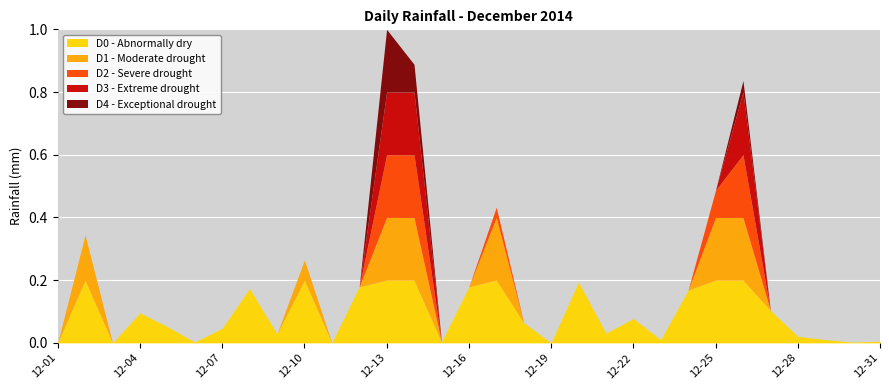

How many lines are shown in the chart?

5